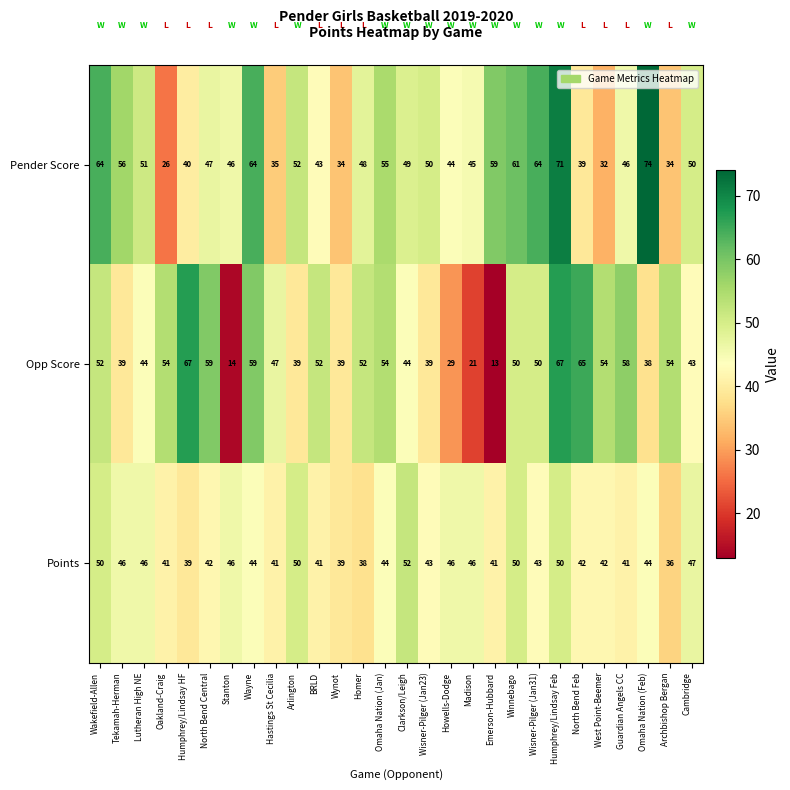

Which series has the largest total across all categories?

Pender Score